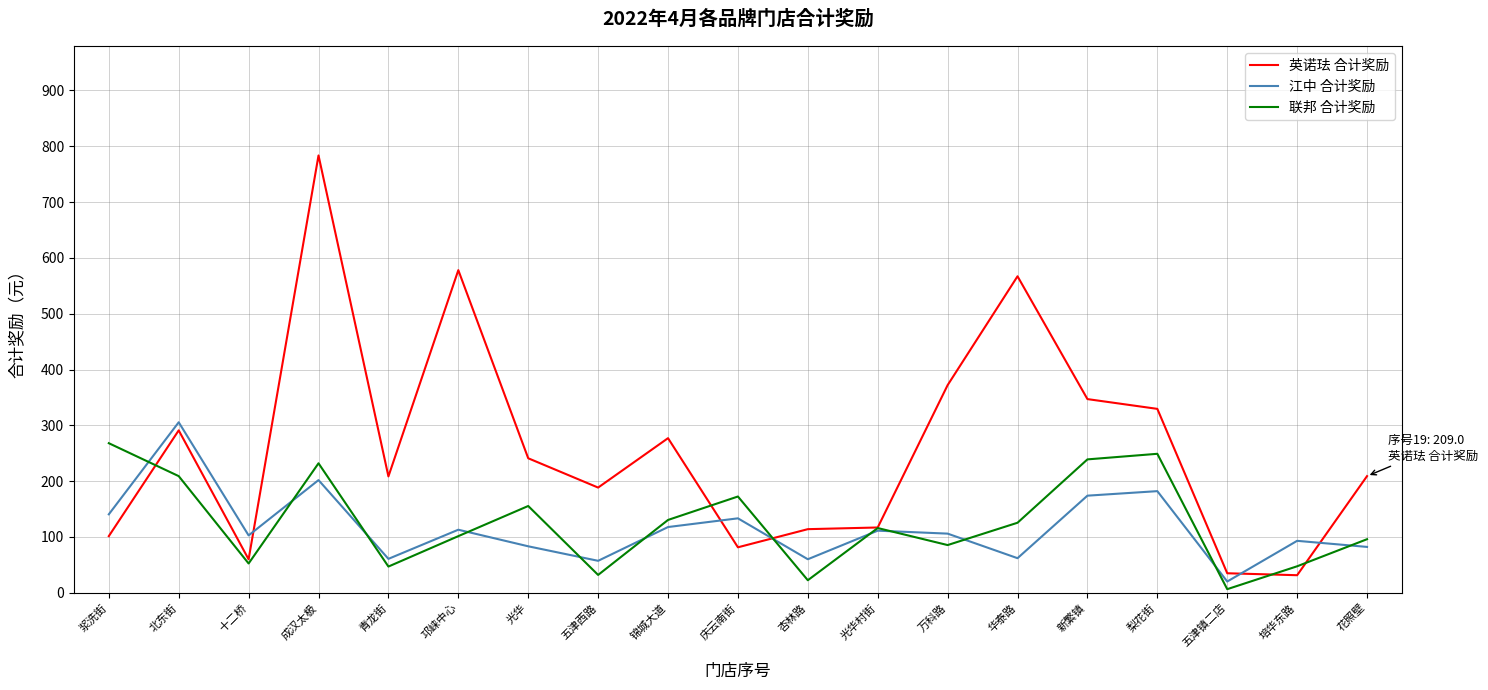

How many lines are shown in the chart?

3